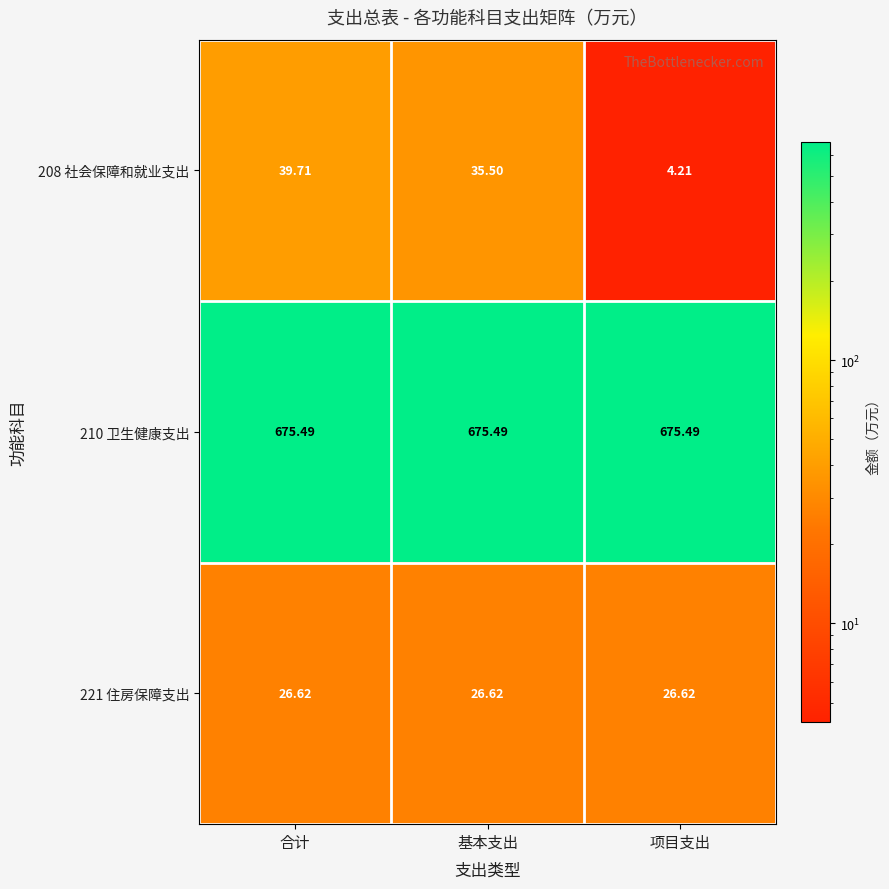

At which category is the sum across all series the highest?

合计